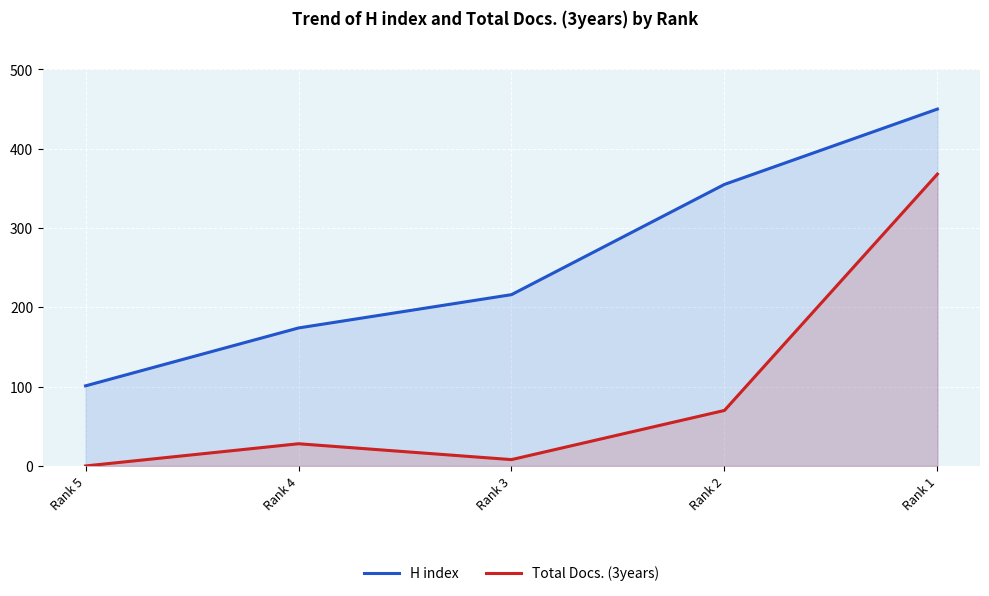

At which label is Total Docs. (3years) closest to 184?

Rank 2